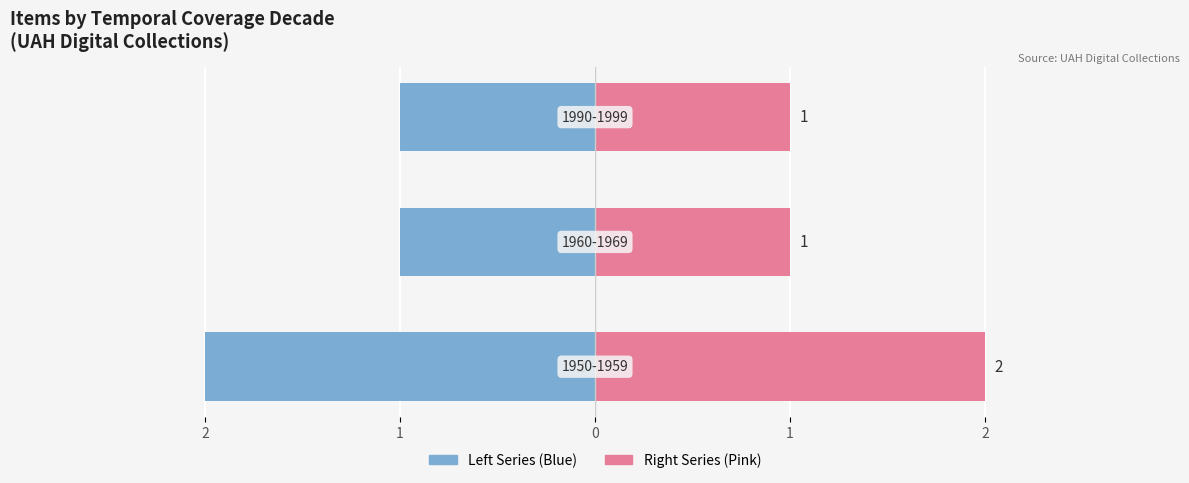

How many series are shown in this chart?

2